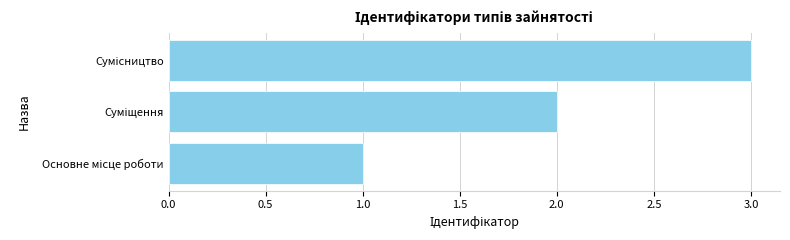

What is the greatest value displayed?

3